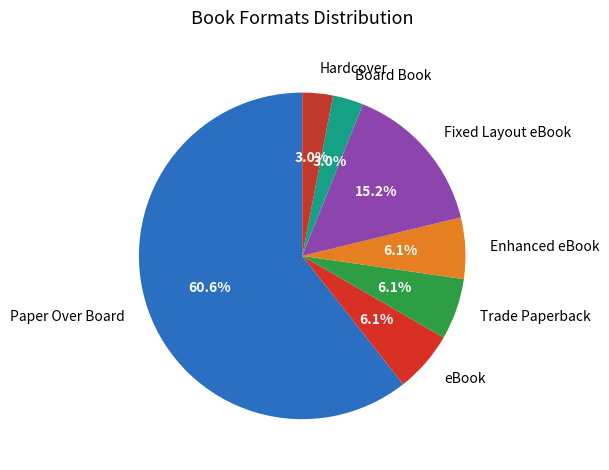

Which slice represents more than half of the pie?

Paper Over Board